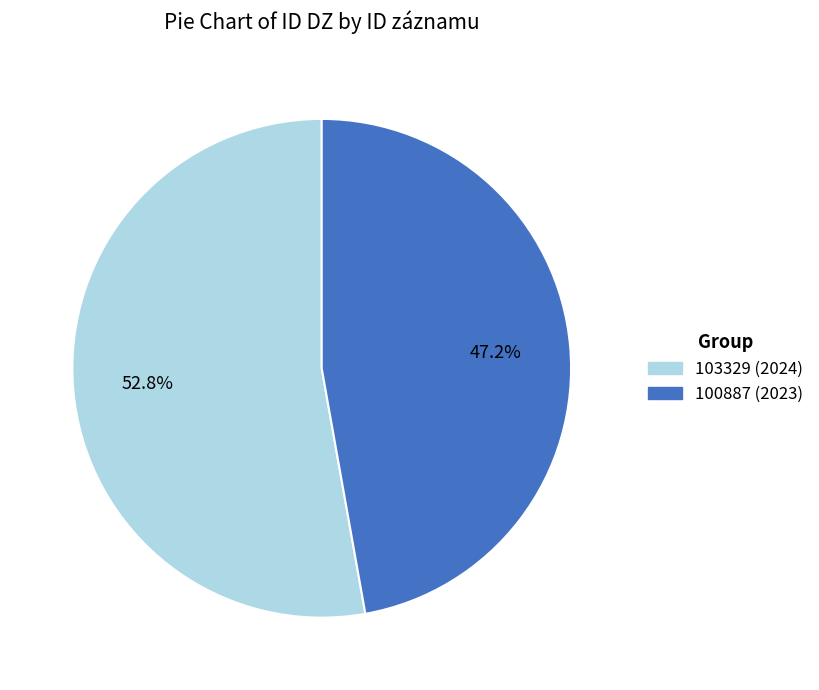

Approximately how many times larger is the value at 103329 compared to 100887?

1.1